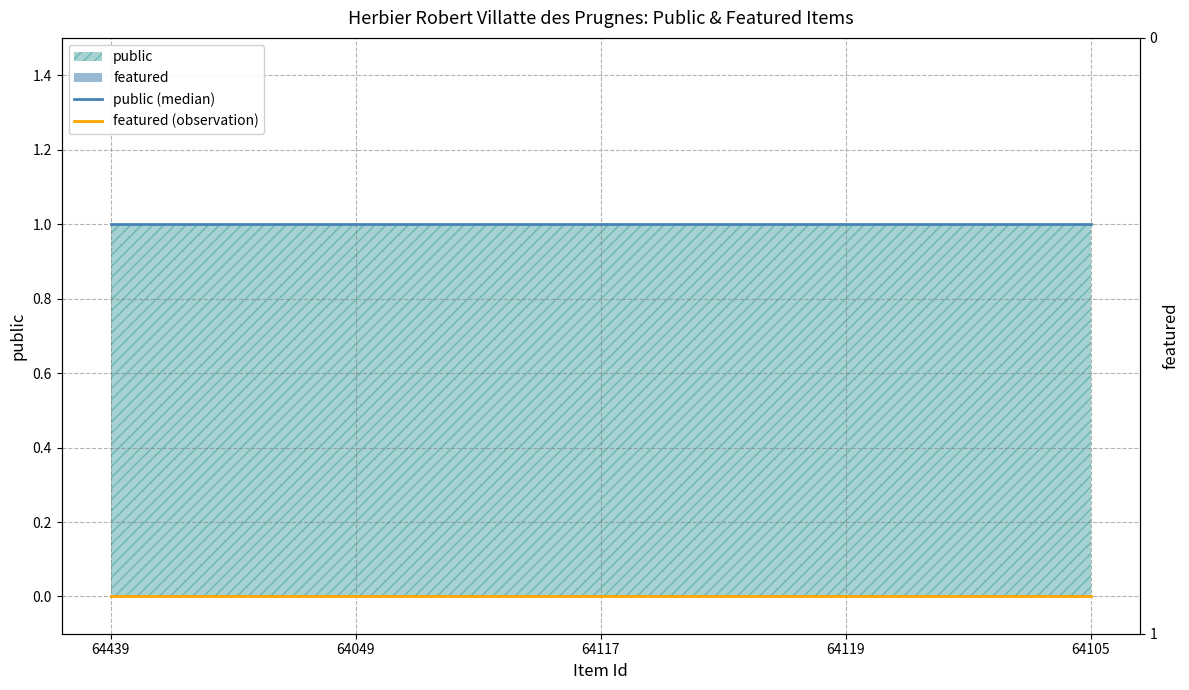

At which category is the sum across all series the highest?

64439